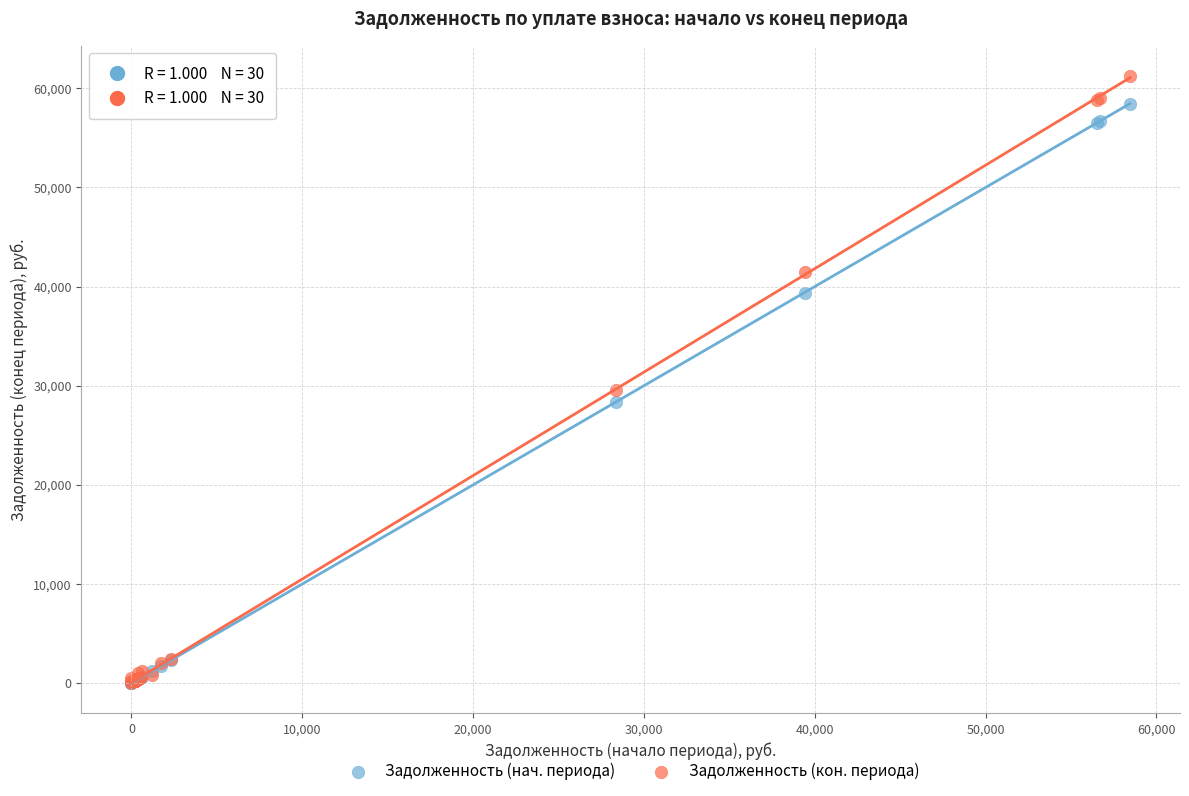

What are all the series names shown in the legend?

Задолженность (нач. периода), Задолженность (кон. периода)